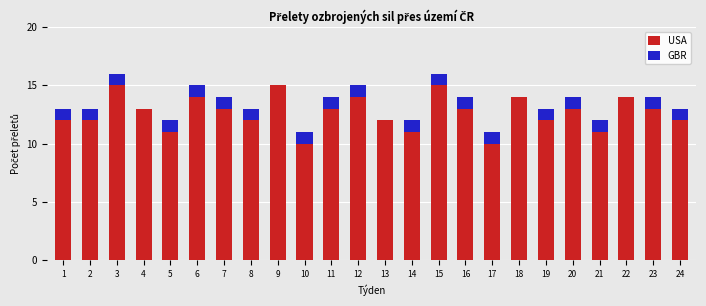

Is it true that USA equals 11 at 21?

True